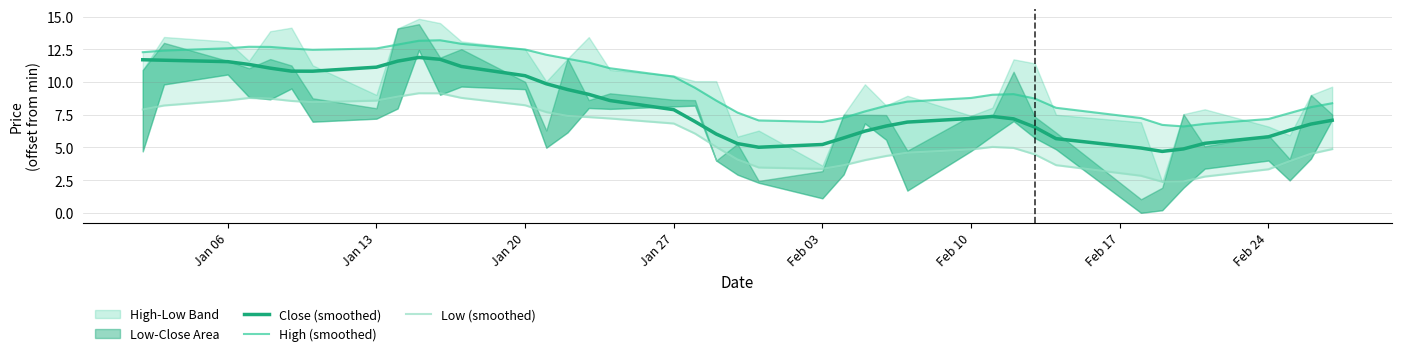

True or false: Close (smoothed) and Low (smoothed) cross at least once.

False